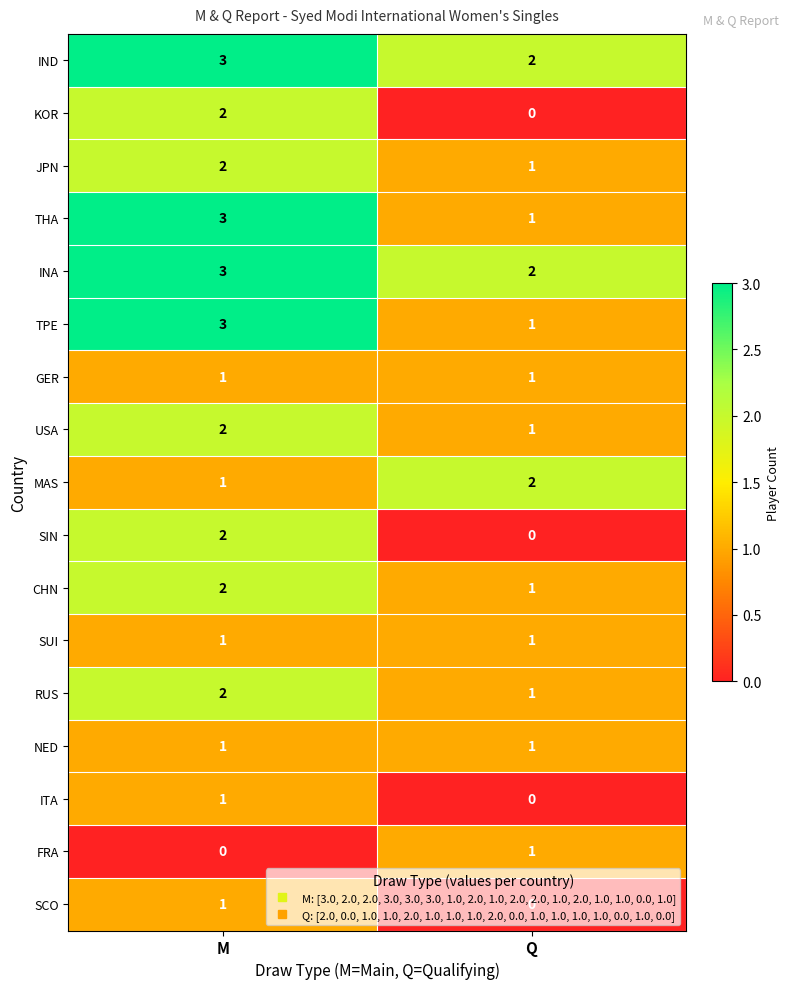

What is the spread (max minus min) of values at M?

3